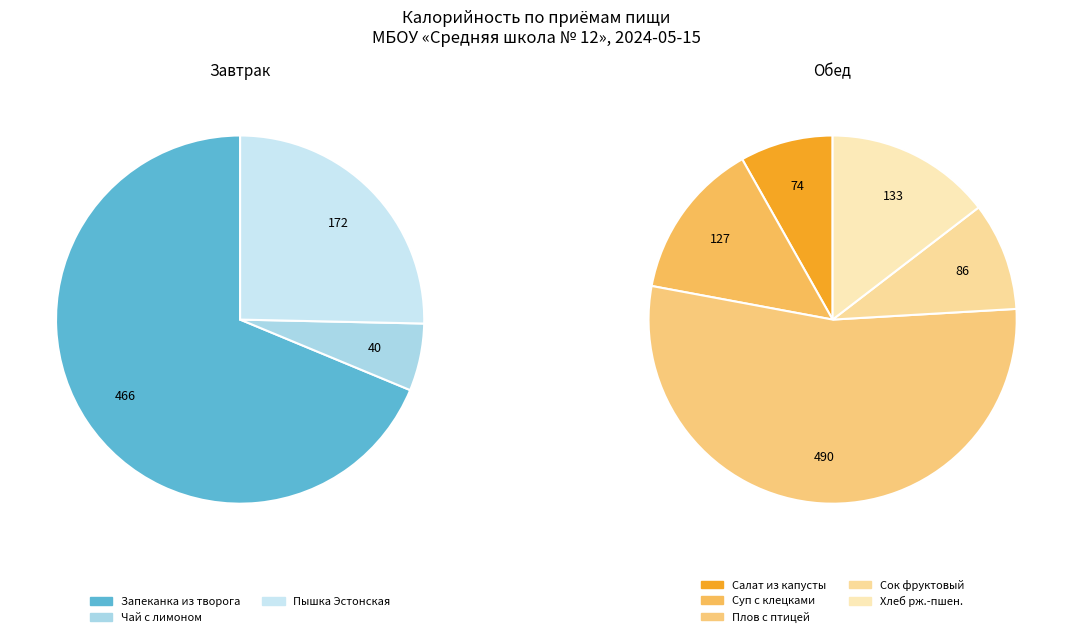

What is the ratio of the value at Обед to the value at Завтрак?

1.3